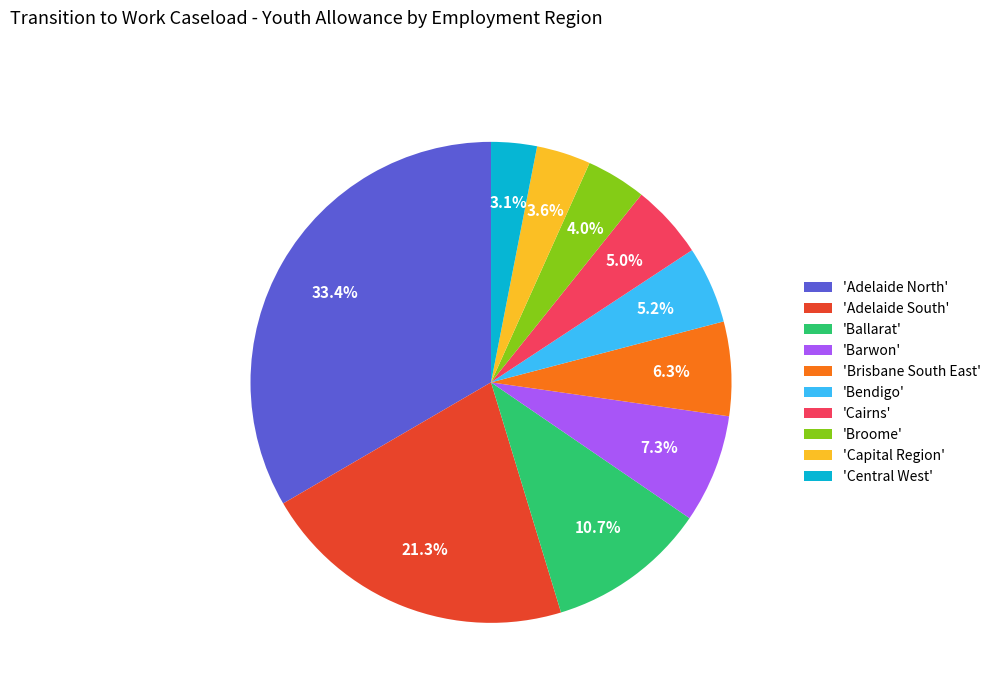

Is 'Adelaide North' the majority of the pie?

No